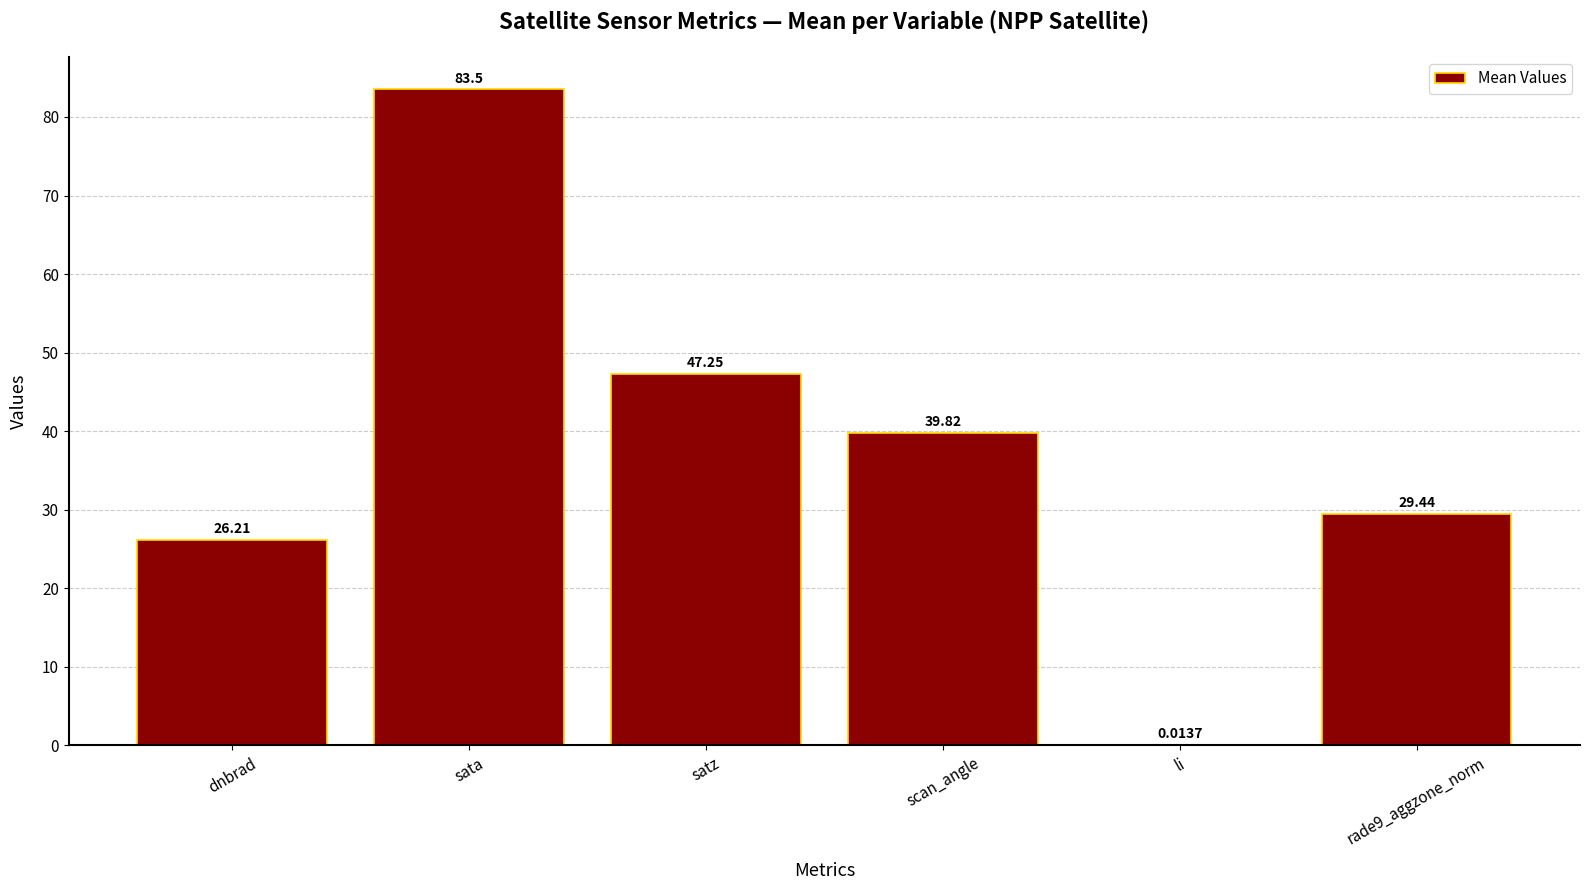

What is the change in value from sata to scan_angle?

-43.7